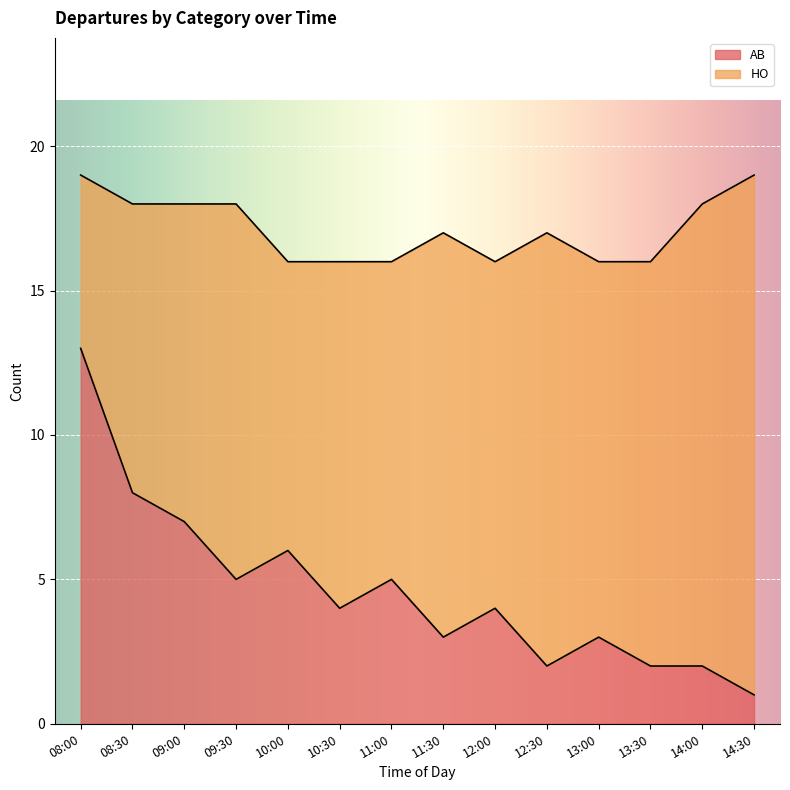

Is it true that the value at 11:00 is 8?

False